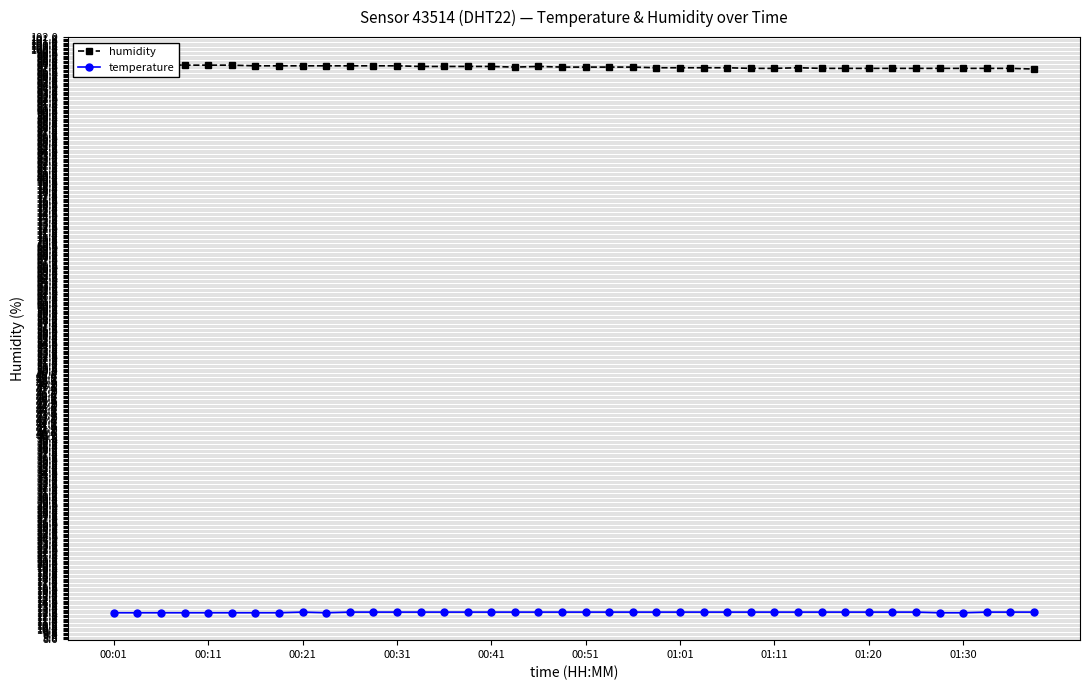

The value of temperature at 01:30 is 12.7. True or false?

True